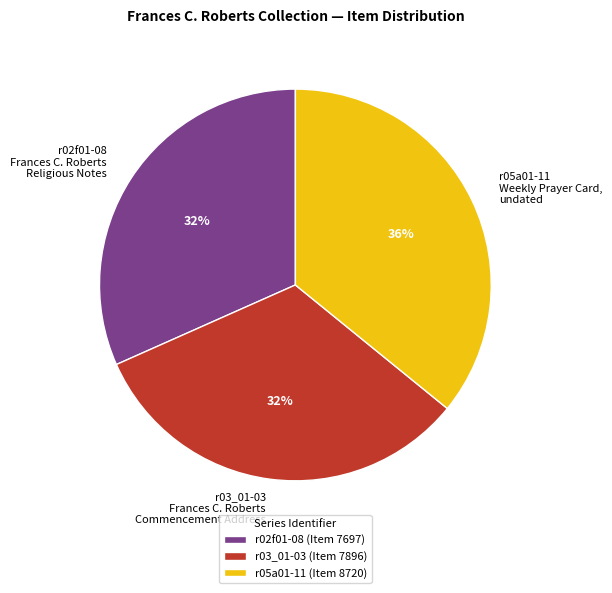

To the nearest percent, what is the difference between the largest and smallest slice percentages?

4%